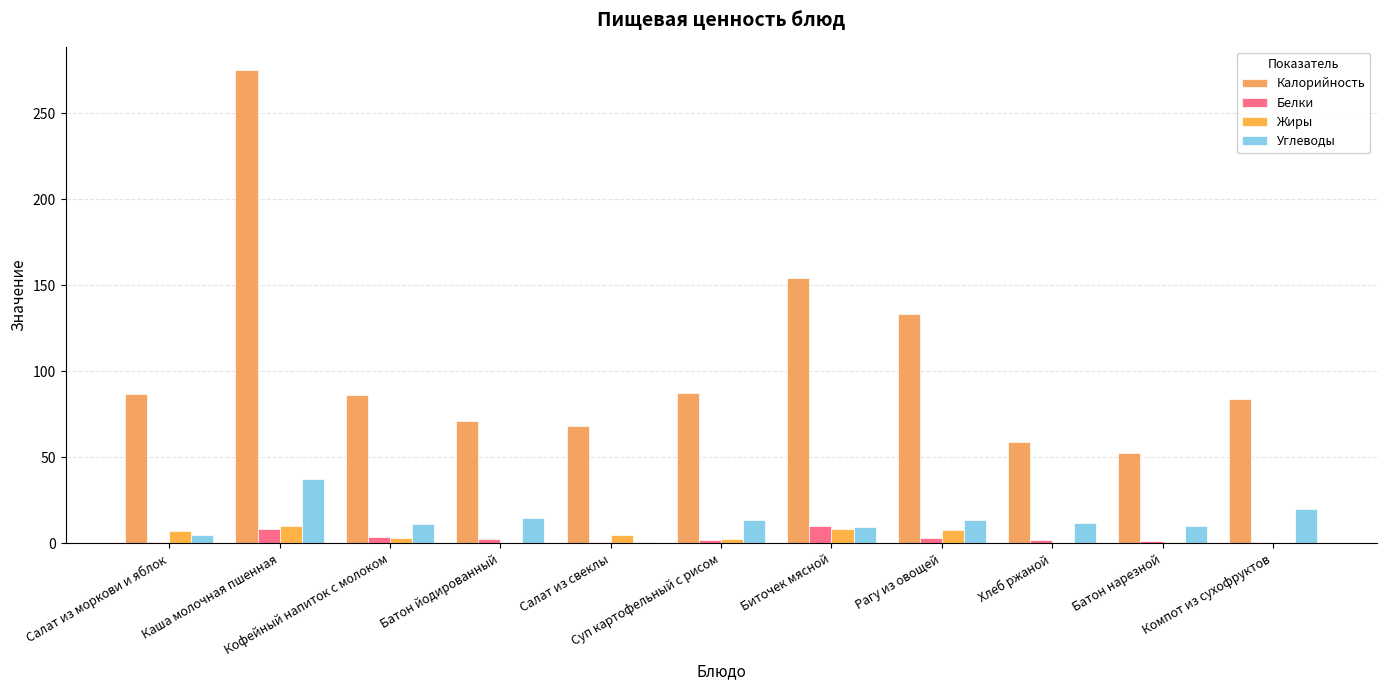

Reading right to left, list all the values displayed in this chart.

Калорийность: 84.0	52.4	58.7	133.5	154.0	87.2	68.0	71.2	86.0	274.9	86.7
Белки: 0.6	1.5	2.0	2.9	10.4	2.2	1.0	2.4	3.9	8.3	0.6
Жиры: 0.1	0.6	0.4	7.5	8.3	2.7	4.9	0.3	2.9	10.1	7.1
Углеводы: 20.1	10.3	11.9	13.6	9.7	13.4	1.0	14.7	11.2	37.6	5.0